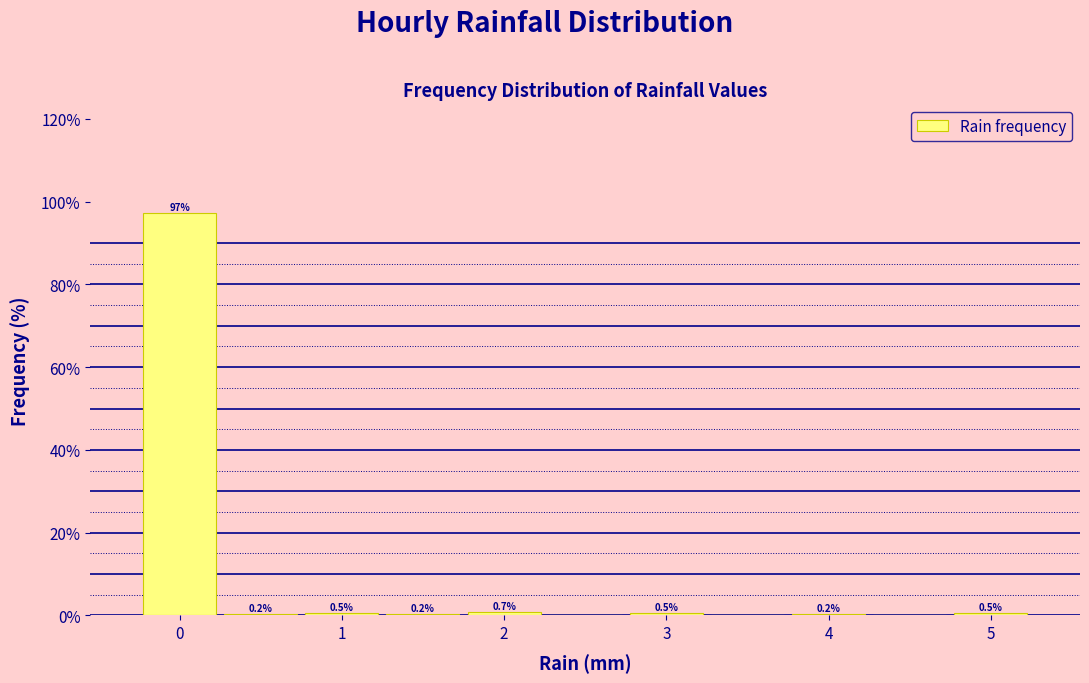

Which range on the x-axis has the tallest bar?

-0.25 to 0.25